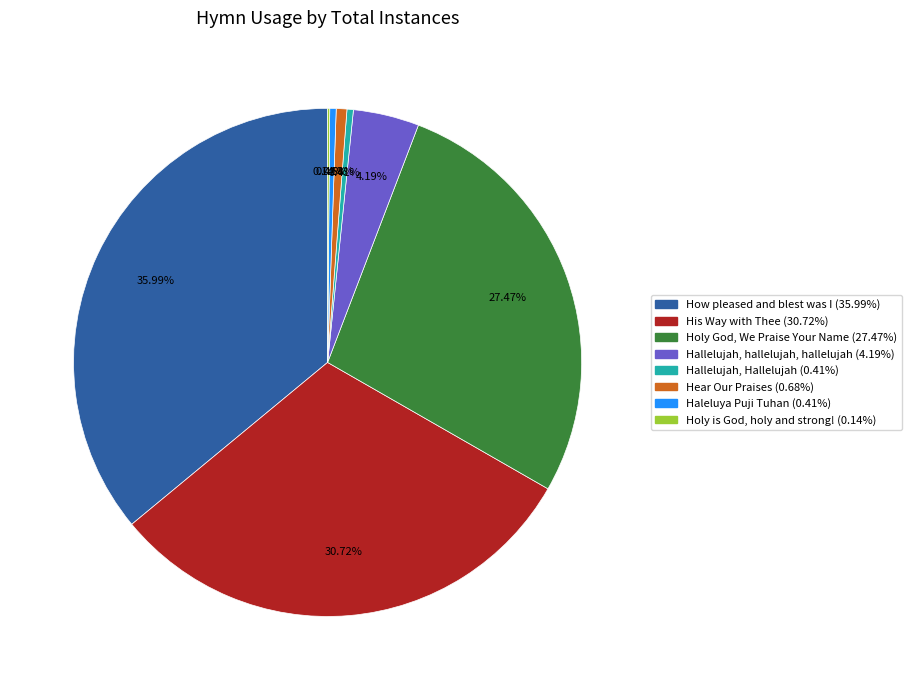

Between His Way with Thee and Haleluya Puji Tuhan, which is larger?

His Way with Thee